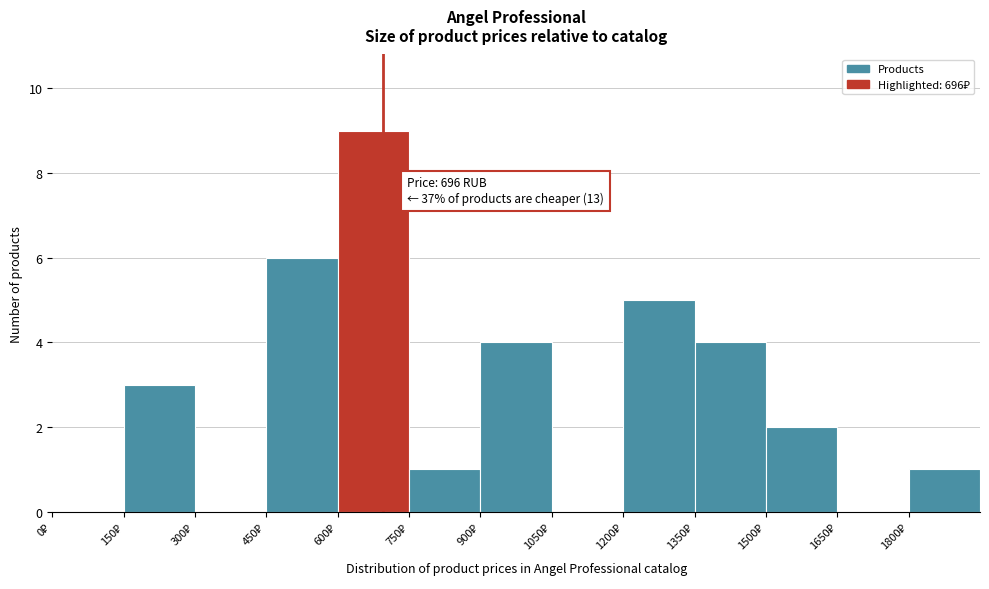

Which range on the x-axis has the tallest bar?

600 to 750